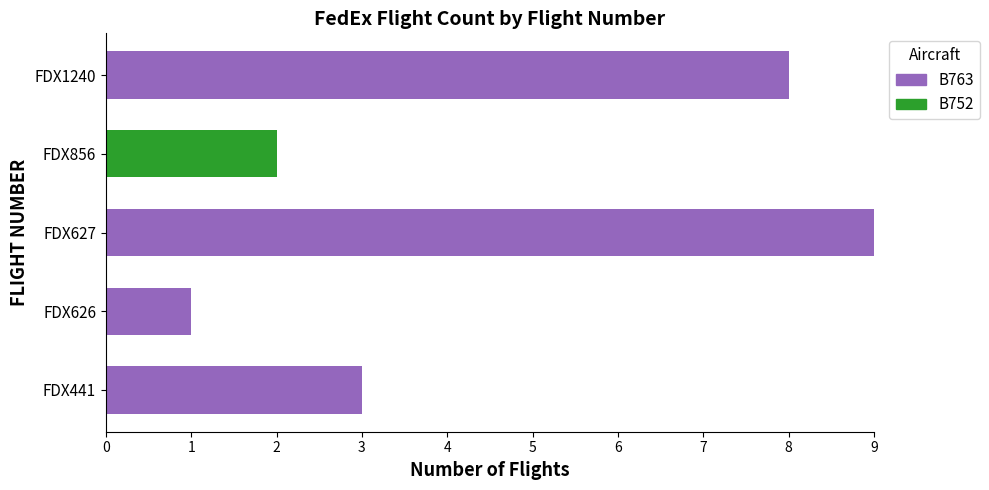

True or false: B763 has a value of 0 at FDX856.

True